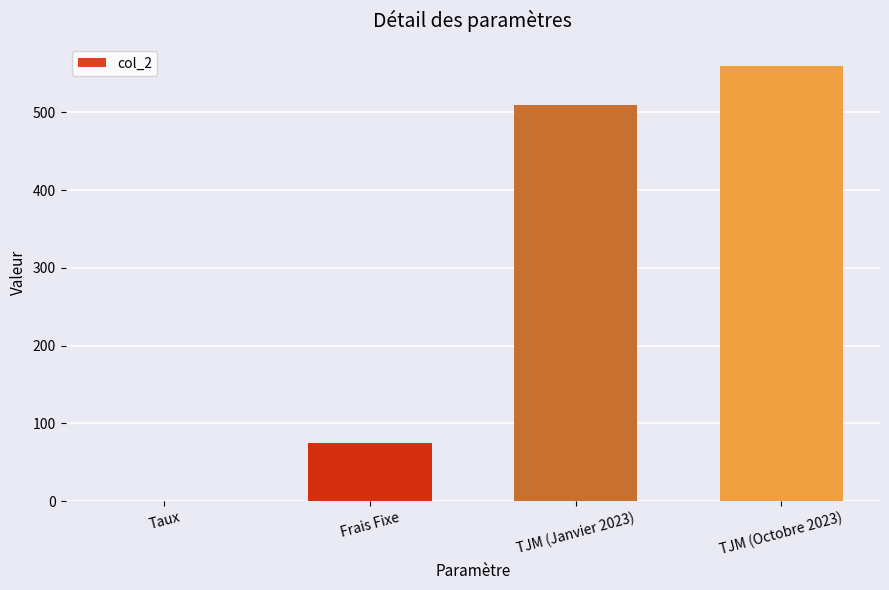

What is the average value?

286.3